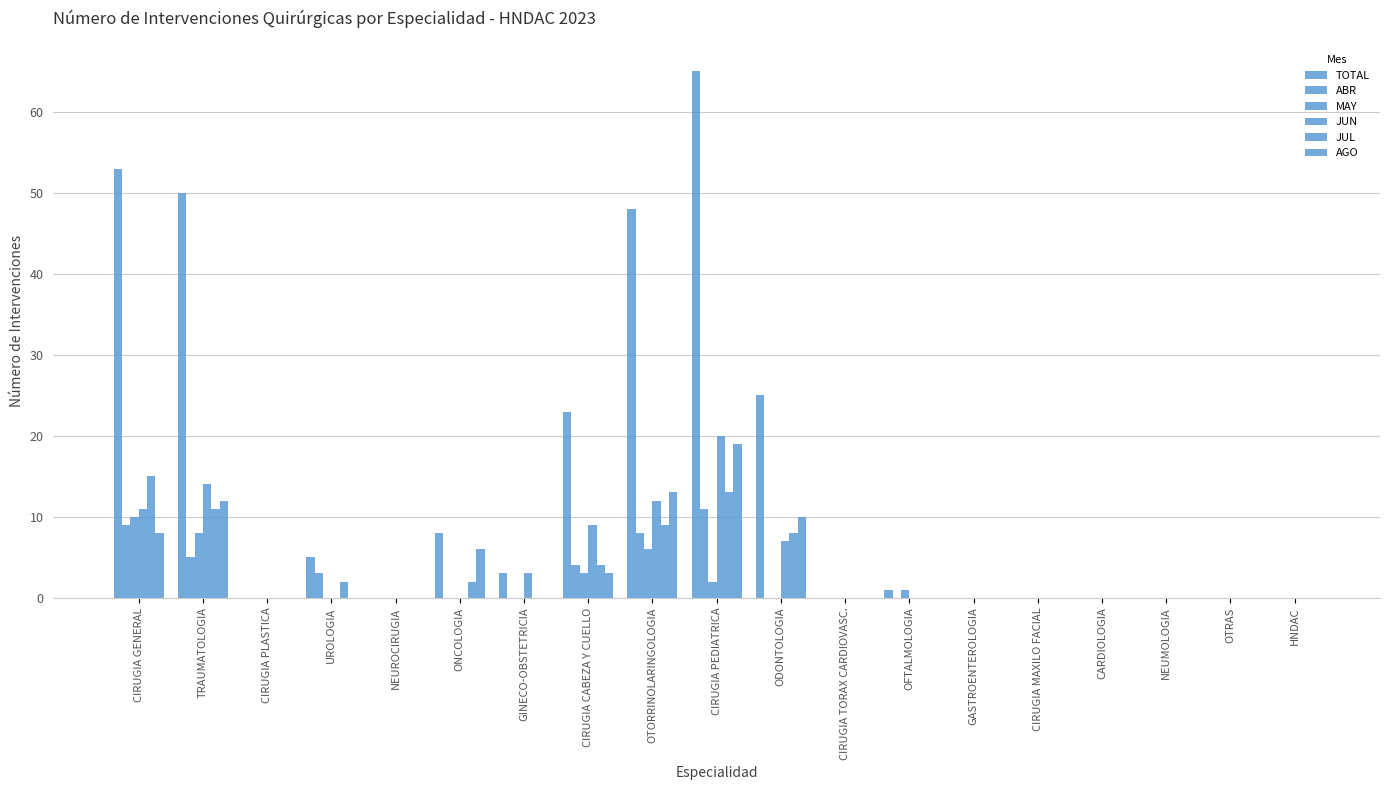

Is it true that ABR equals 5 at UROLOGIA?

False